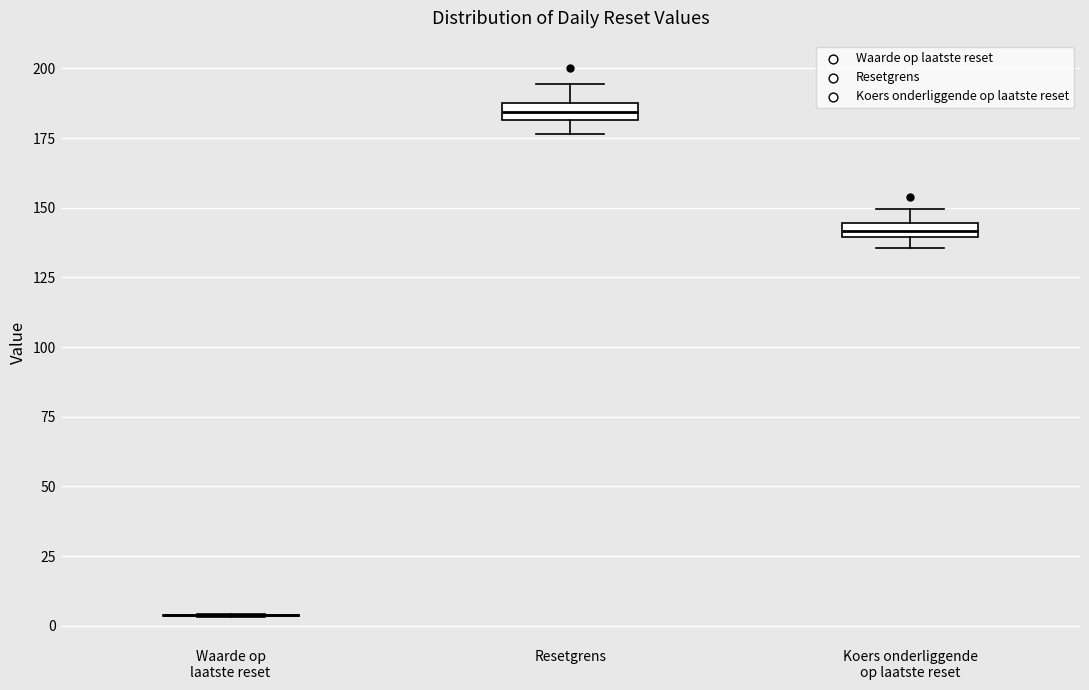

Where does the upper whisker of the box for Resetgrens end on the y-axis? The values are not printed on the chart, so give them approximately, as read against the axis.

195